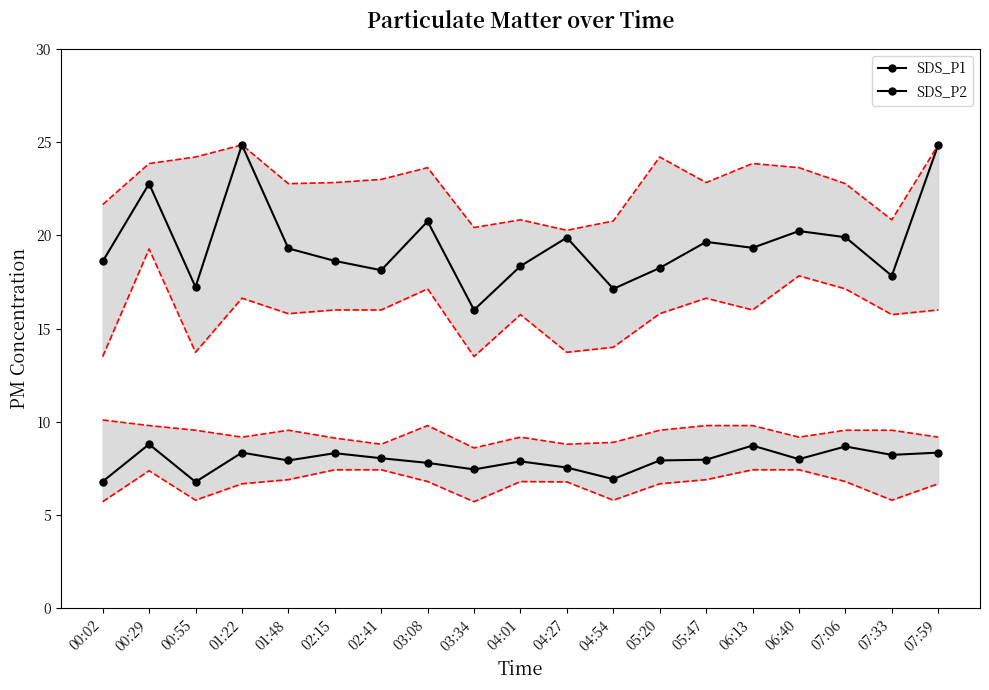

True or false: SDS_P1 and SDS_P2 intersect in this chart.

False